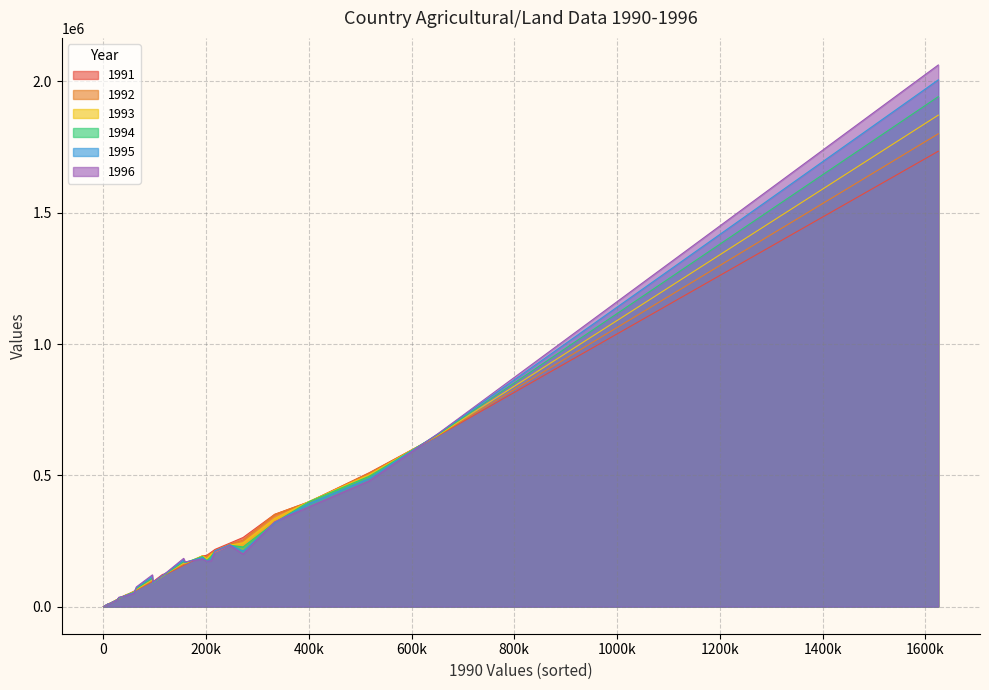

Which series ends up on top after the final intersection of 1994 and 1991?

1994